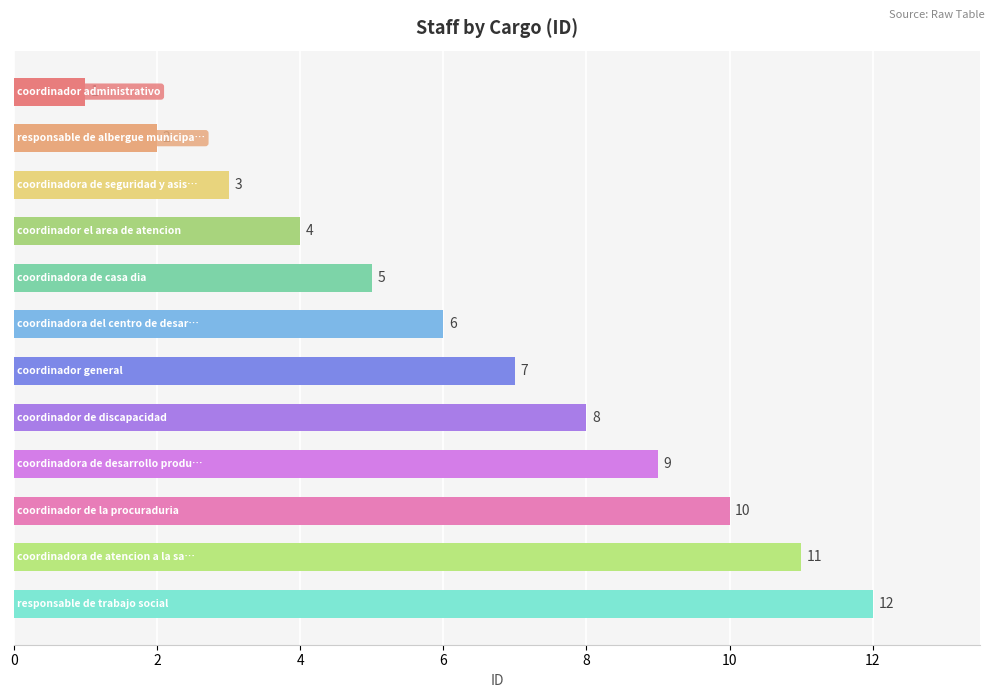

What is the value of the 12th bar from the top?

12